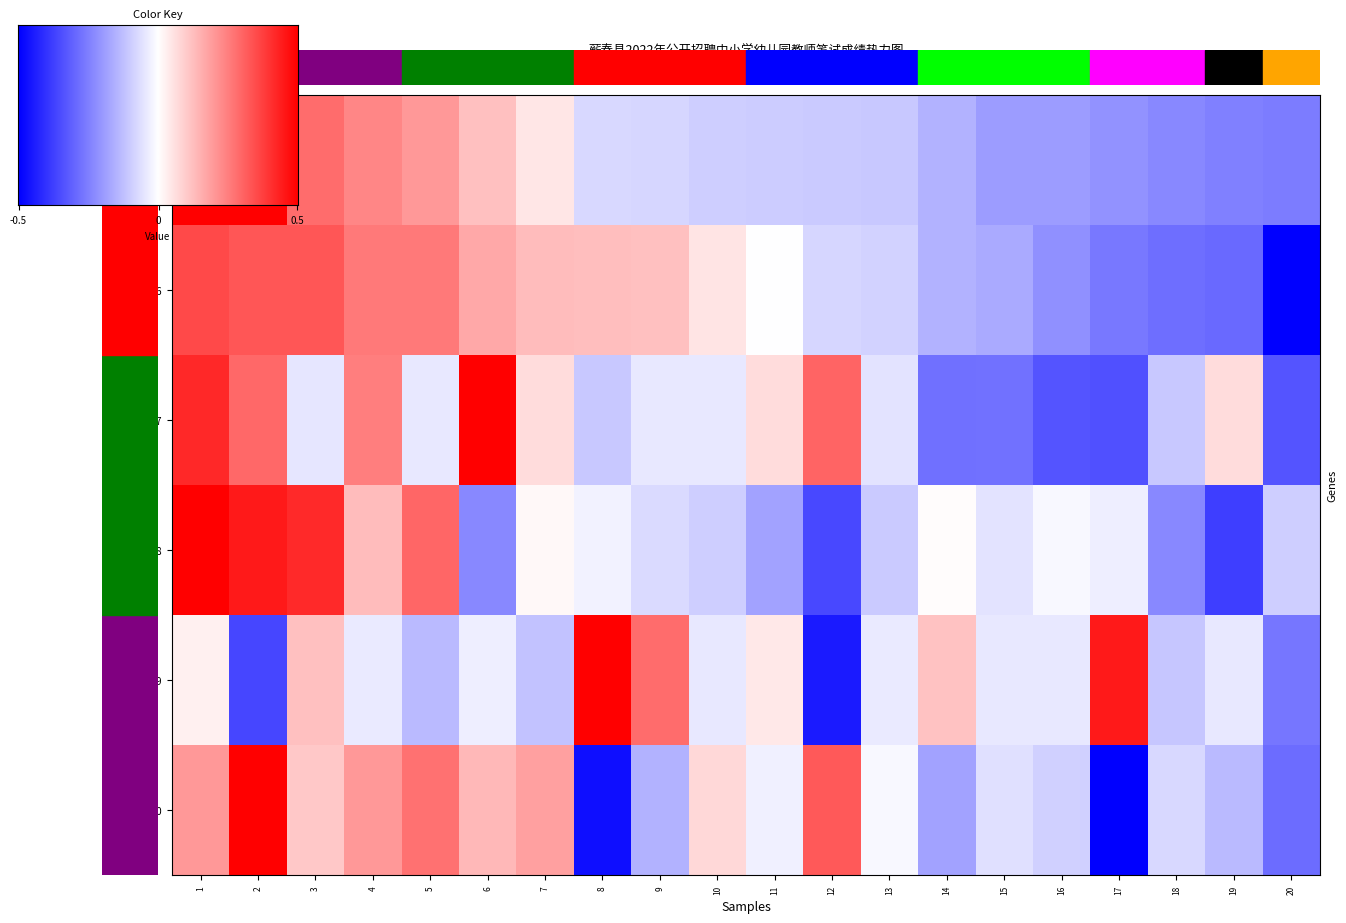

Rank the categories by 20220109 value from lowest to highest.

12, 2, 20, 5, 7, 18, 10, 15, 16, 19, 4, 13, 6, 1, 11, 14, 3, 9, 17, 8